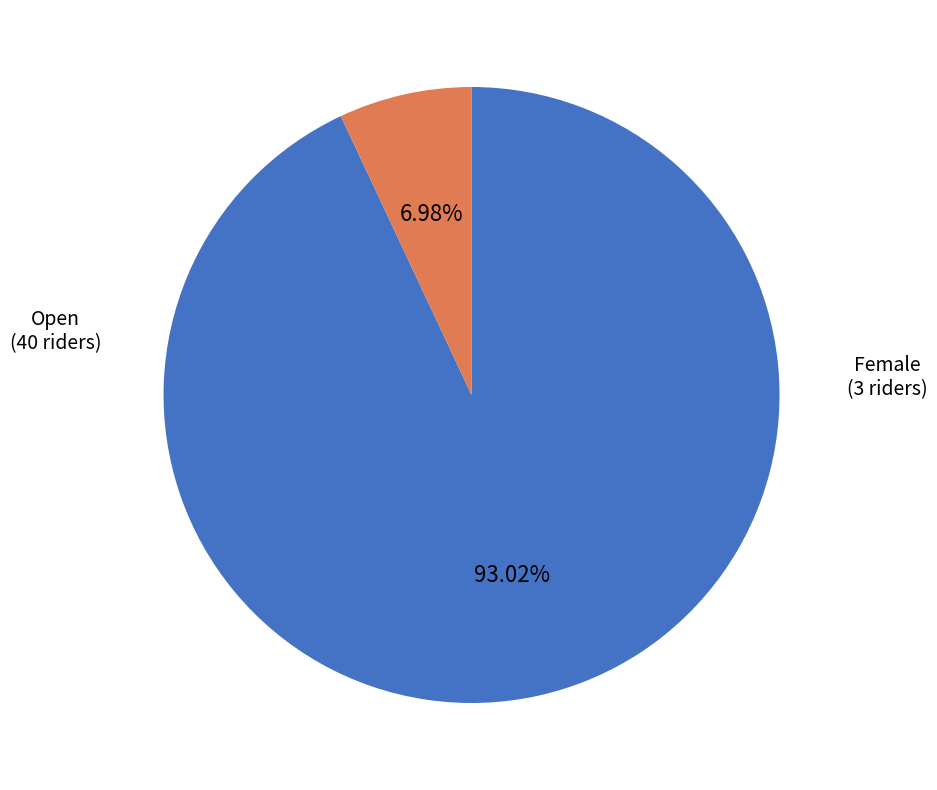

Count the number of slices in the pie.

2